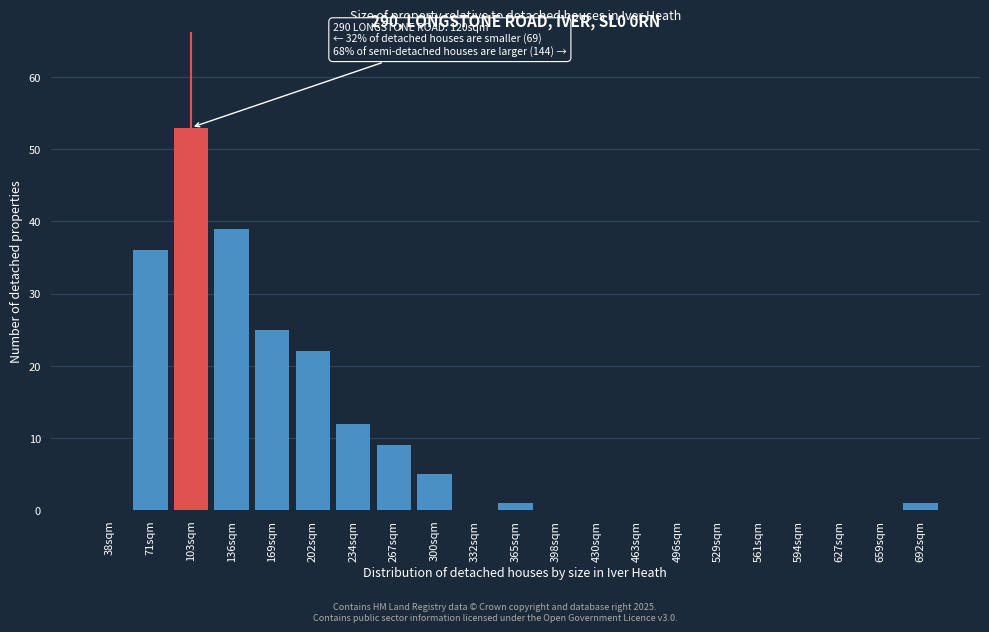

Reading right to left, transcribe all the data shown in this chart.

692sqm=1	659sqm=0	627sqm=0	594sqm=0	561sqm=0	529sqm=0	496sqm=0	463sqm=0	430sqm=0	398sqm=0	365sqm=1	332sqm=0	300sqm=5	267sqm=9	234sqm=12	202sqm=22	169sqm=25	136sqm=39	103sqm=53	71sqm=36	38sqm=0